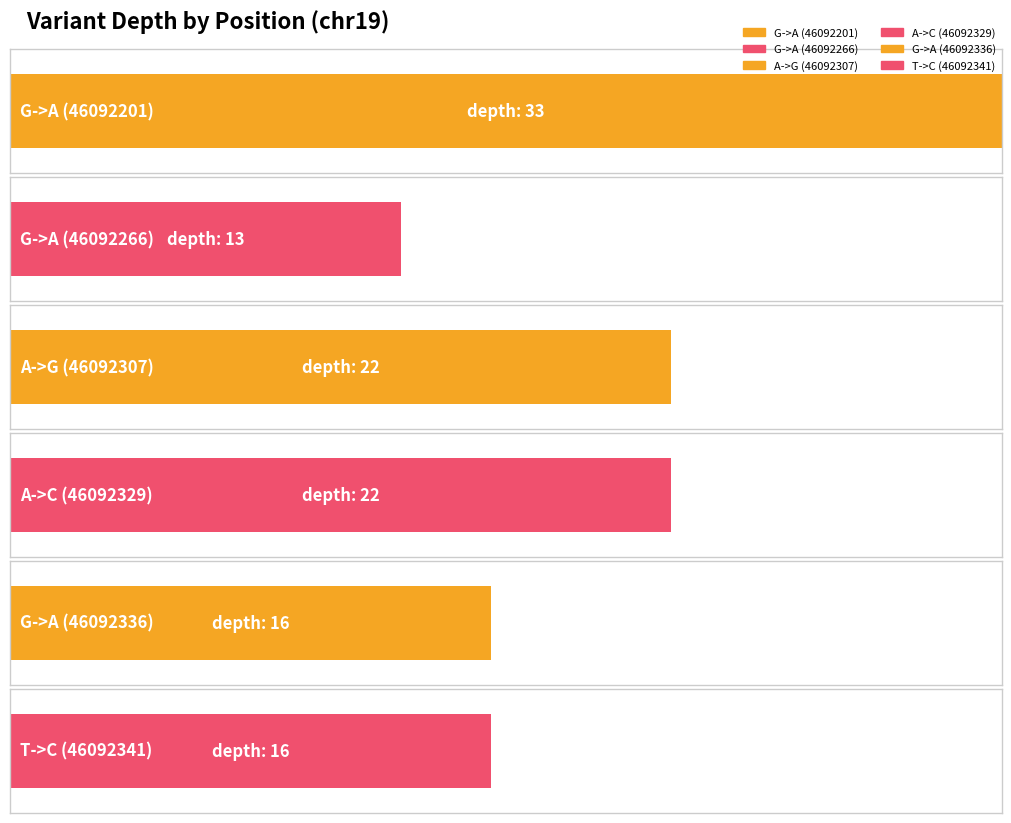

How many values are below 22?

3